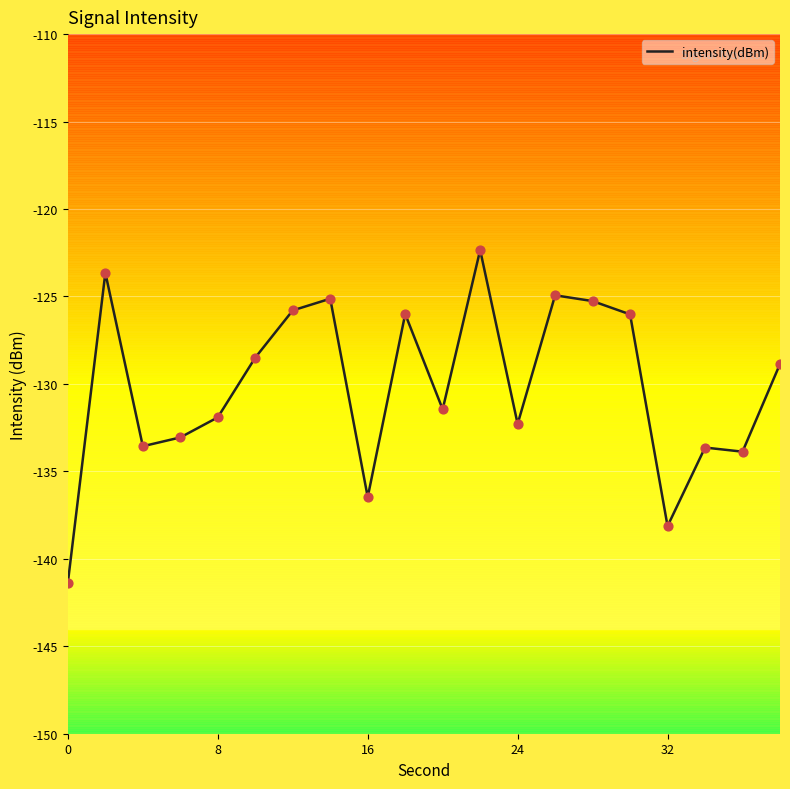

What is the difference between the maximum and minimum values?

19.0